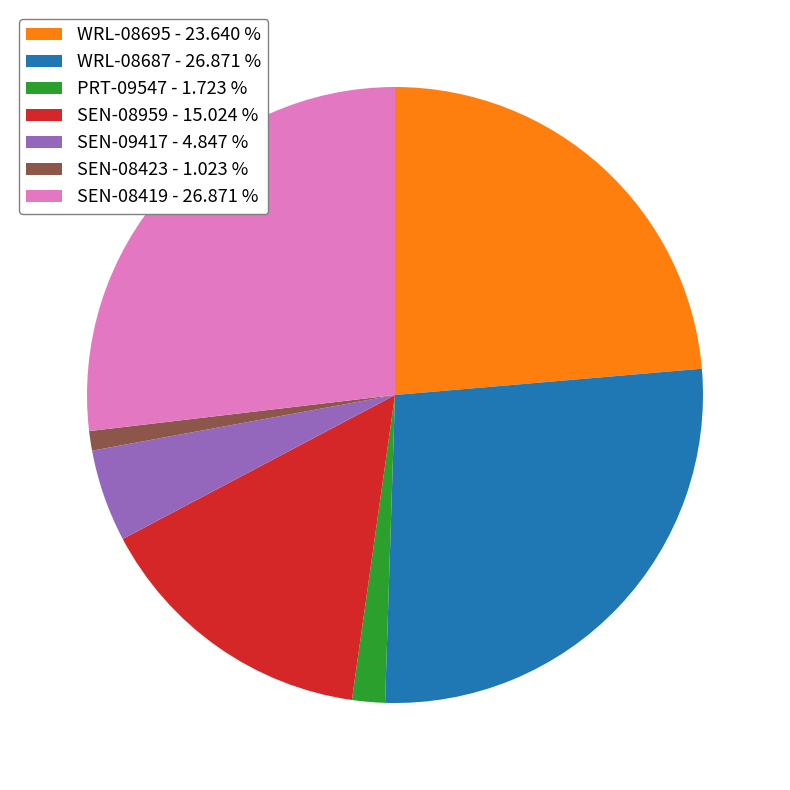

How many segments does this pie chart have?

7